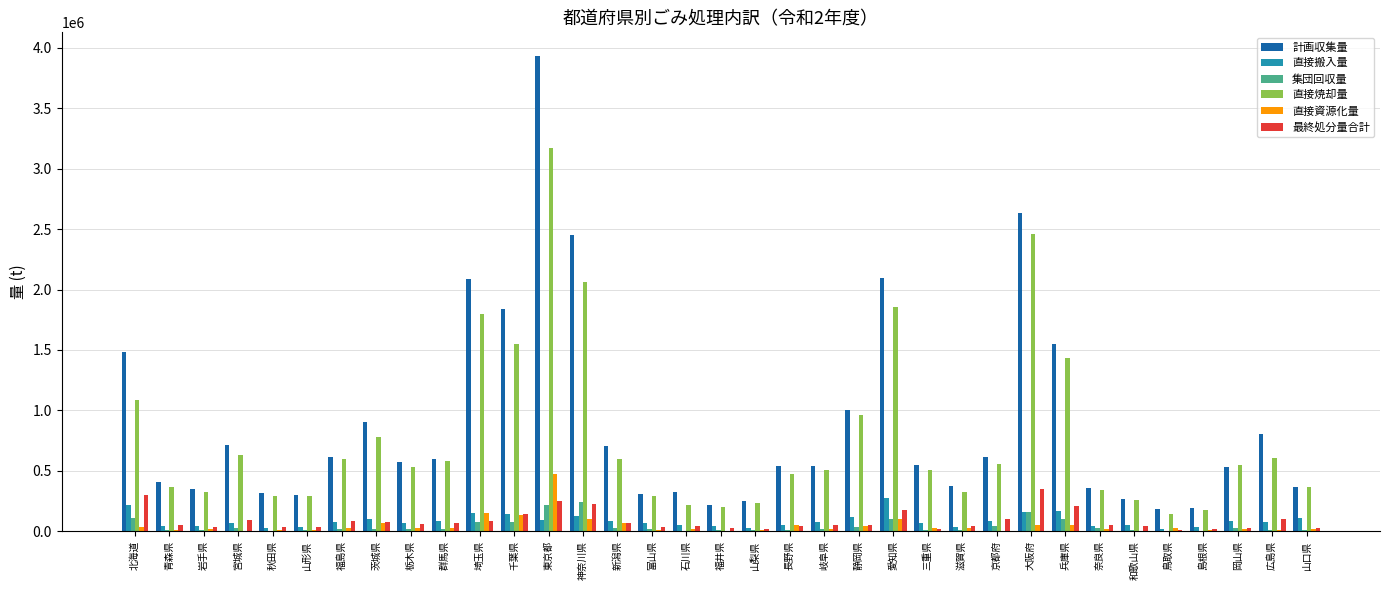

The value of 直接焼却量 at 東京都 is 3174506. True or false?

True